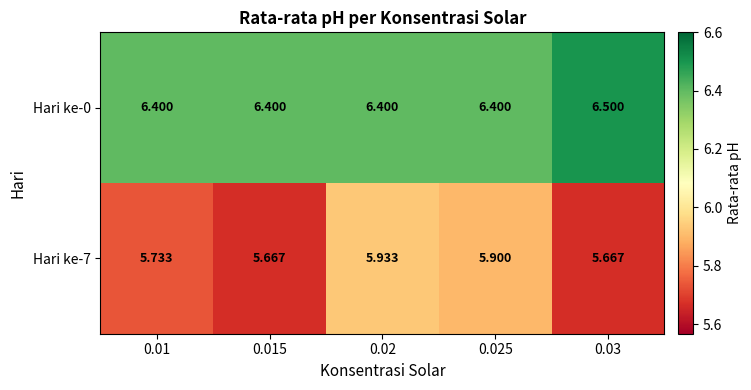

Is the value of Hari ke-0 at 0.025 greater than the value of Hari ke-7 at 0.02?

Yes